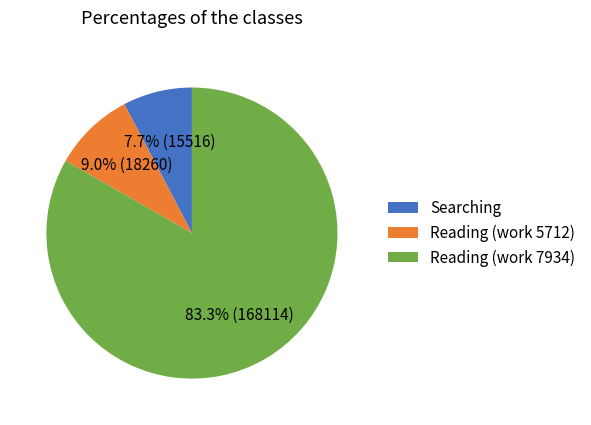

Which category accounts for the majority?

Reading (work 7934)